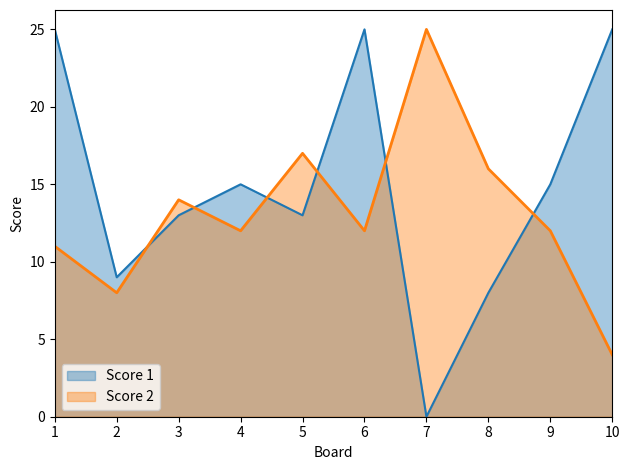

What value does the Score 2 series have at 6?

12